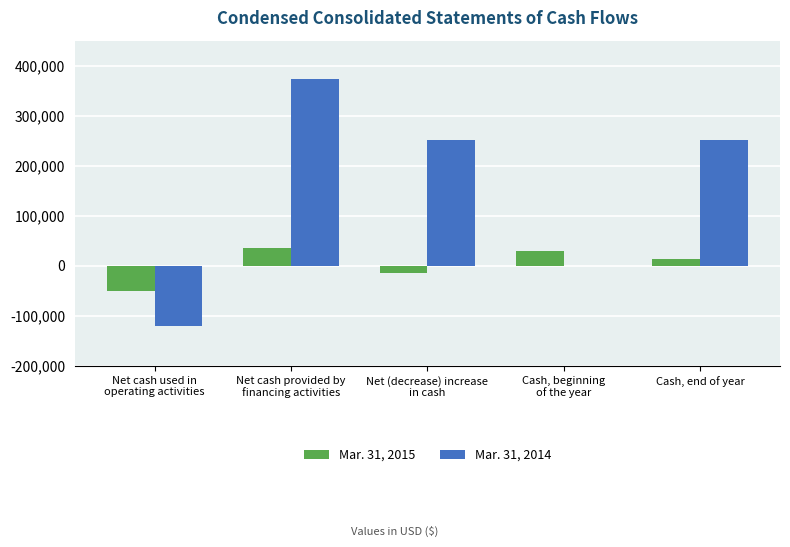

Which series has the largest total across all categories?

Mar. 31, 2014